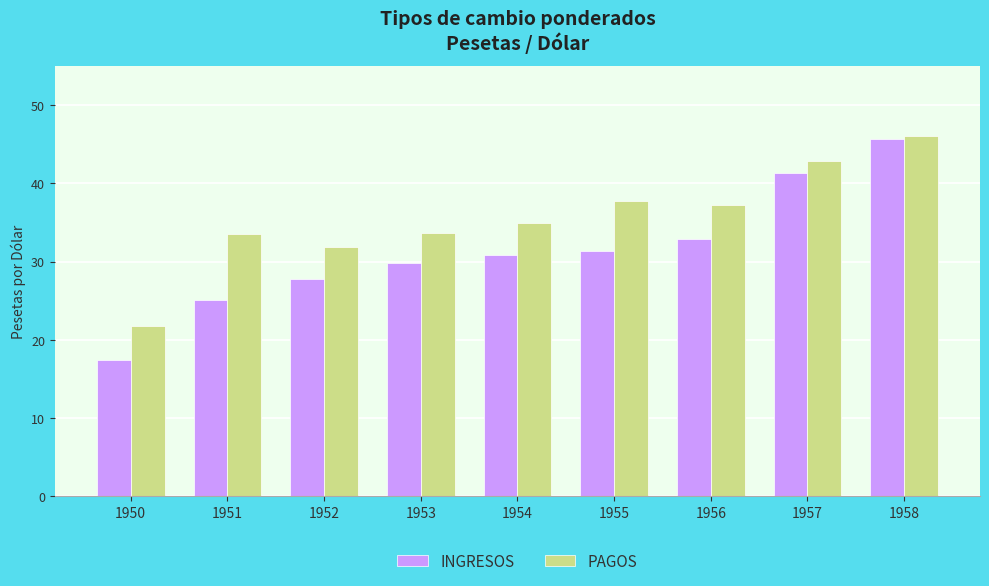

What is the highest value of the PAGOS series?

46.1